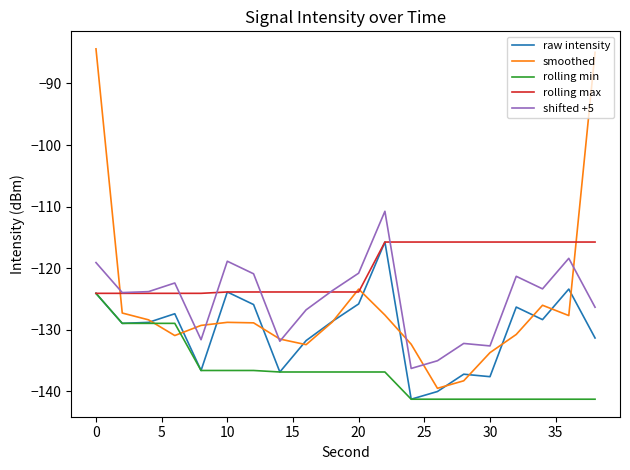

True or false: raw intensity and shifted +5 intersect in this chart.

False